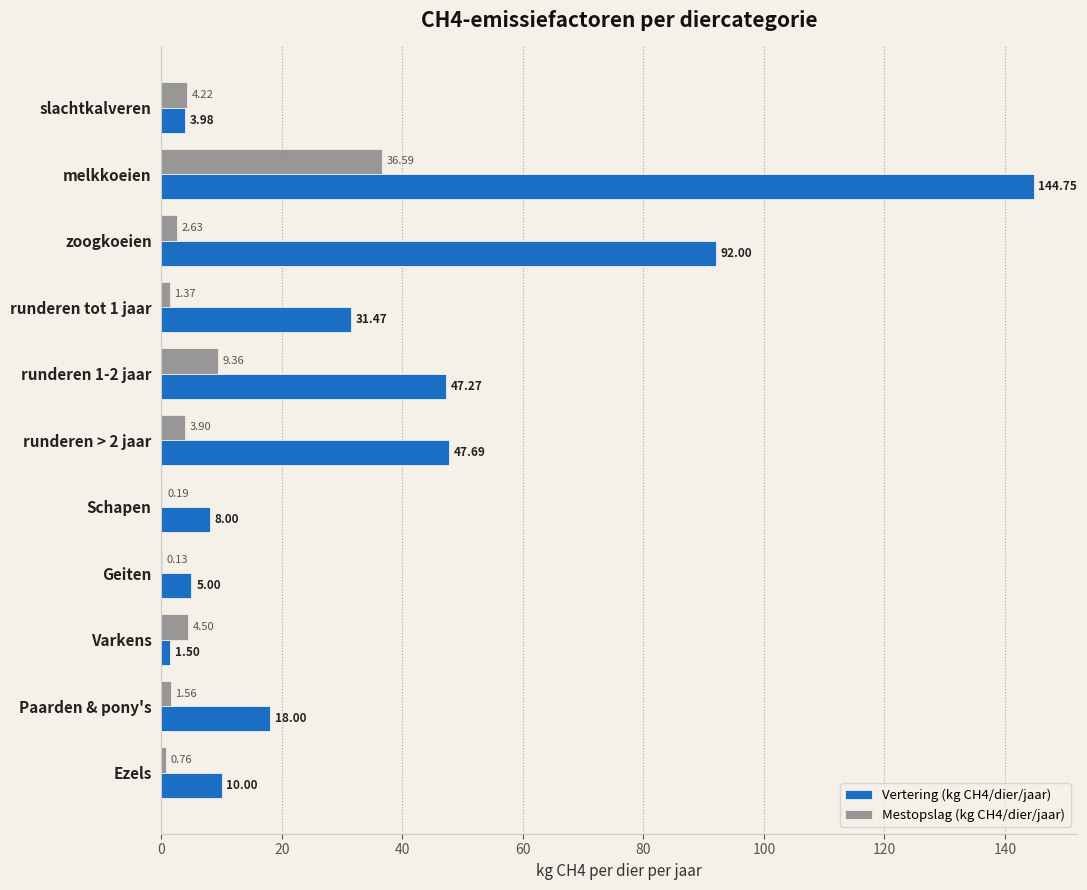

What is the total value across all series at Geiten?

5.1